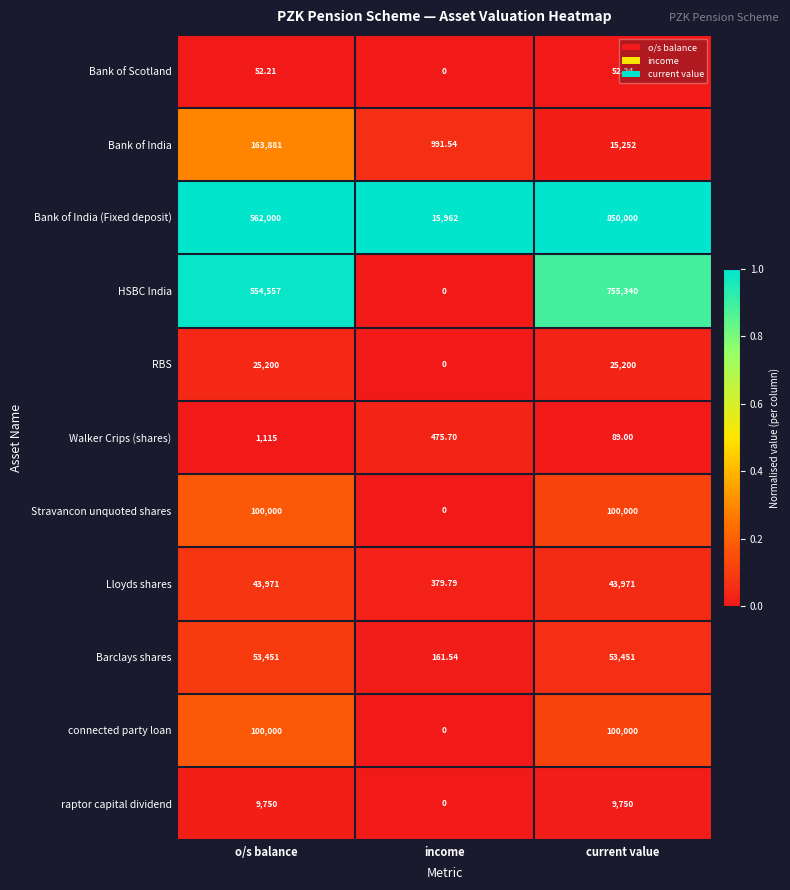

Is the value of Stravancon unquoted shares at current value greater than the value of Bank of India (Fixed deposit) at o/s balance?

No